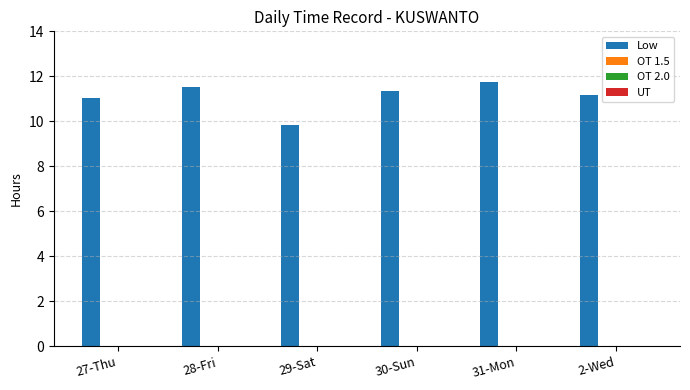

How many data points does each series have?

6